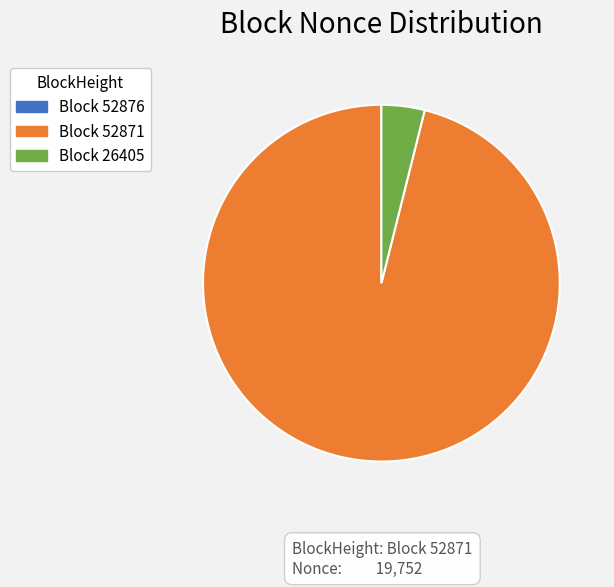

Is there a majority slice in this chart?

Yes